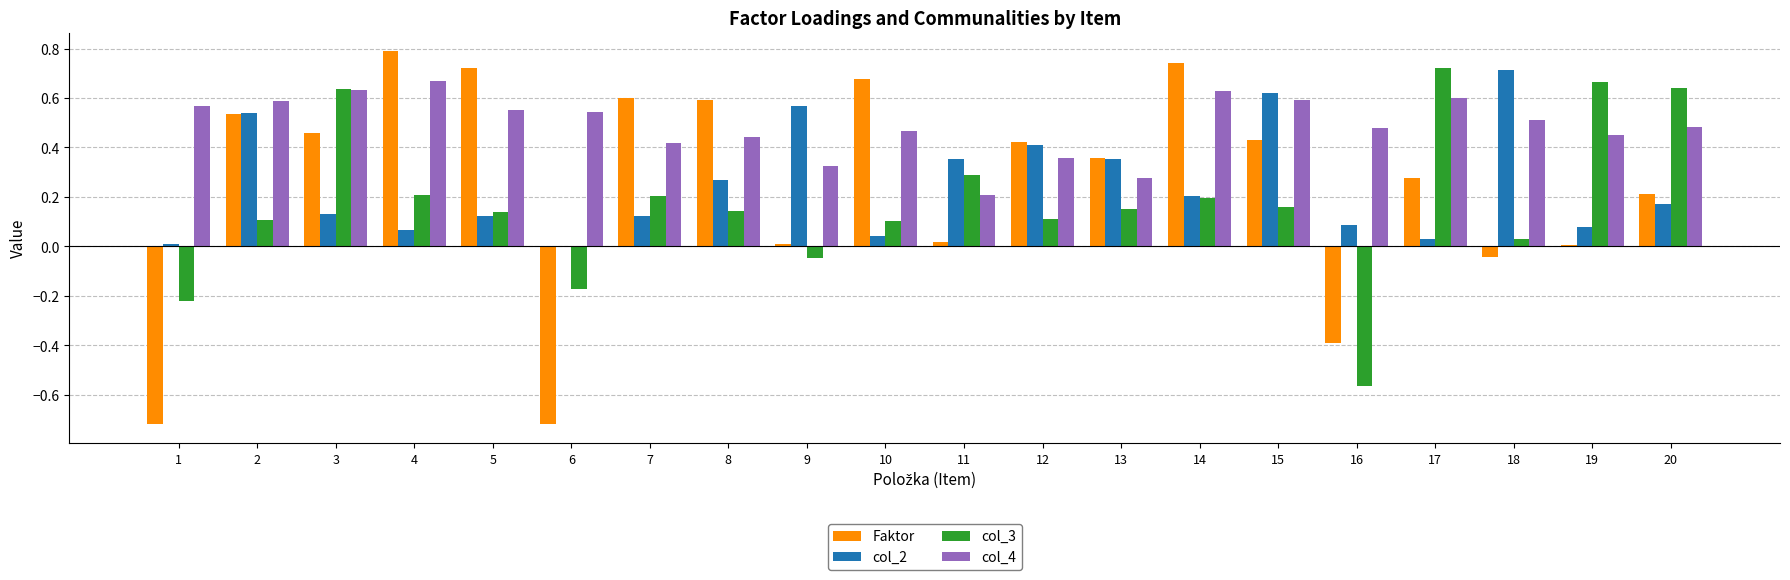

What are all the series names shown in the legend?

Faktor, col_2, col_3, col_4